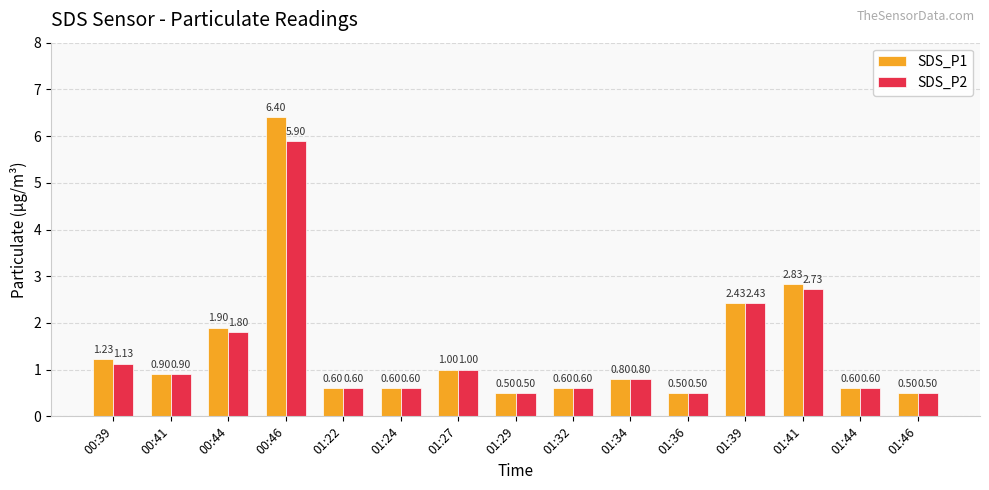

What position from the left is 00:46?

4